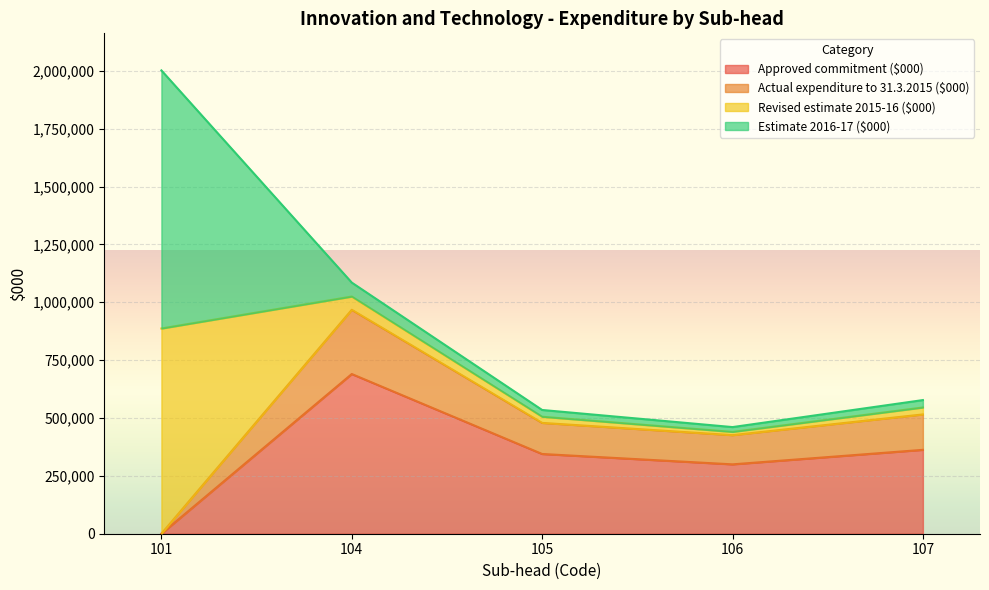

At which category does Actual expenditure to 31.3.2015 ($000) reach its first local peak?

104